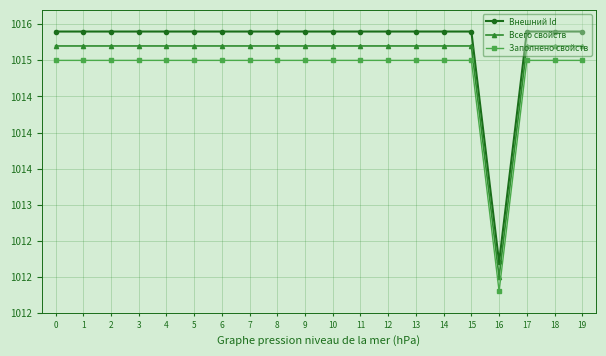

What are all the series names shown in the legend?

Внешний Id, Всего свойств, Заполнено свойств